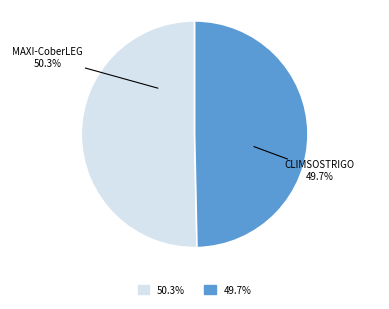

Is there a majority slice in this chart?

Yes